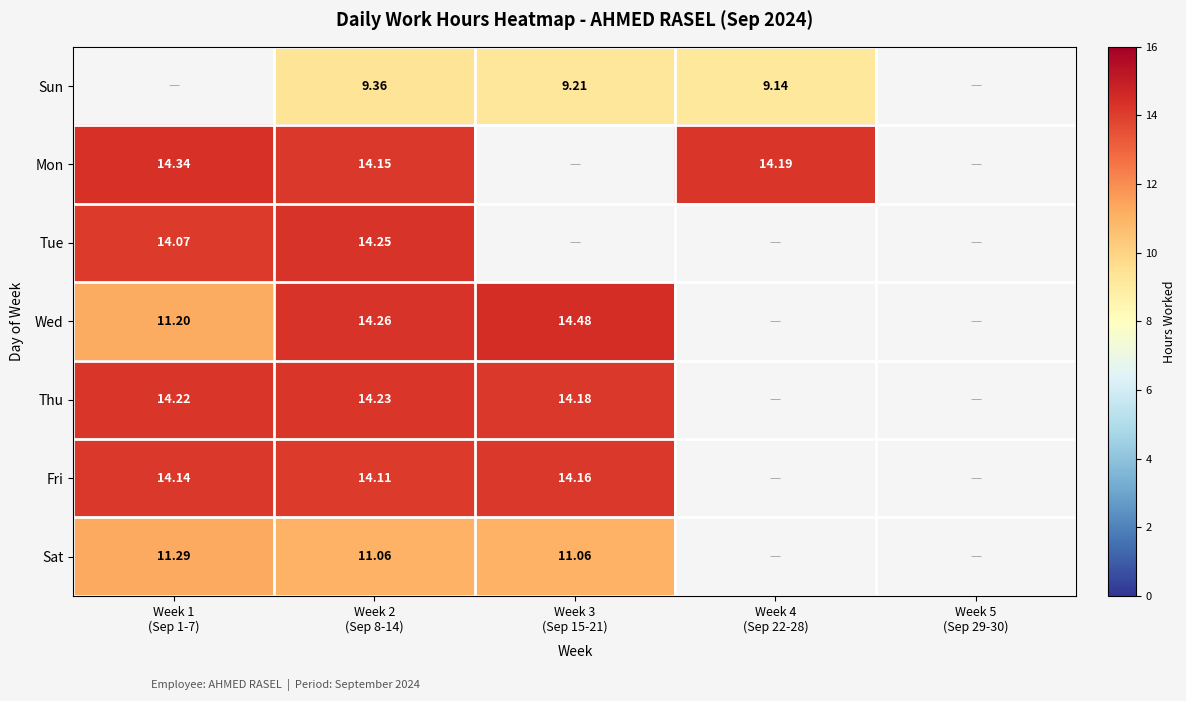

Count the number of data series in this chart.

7